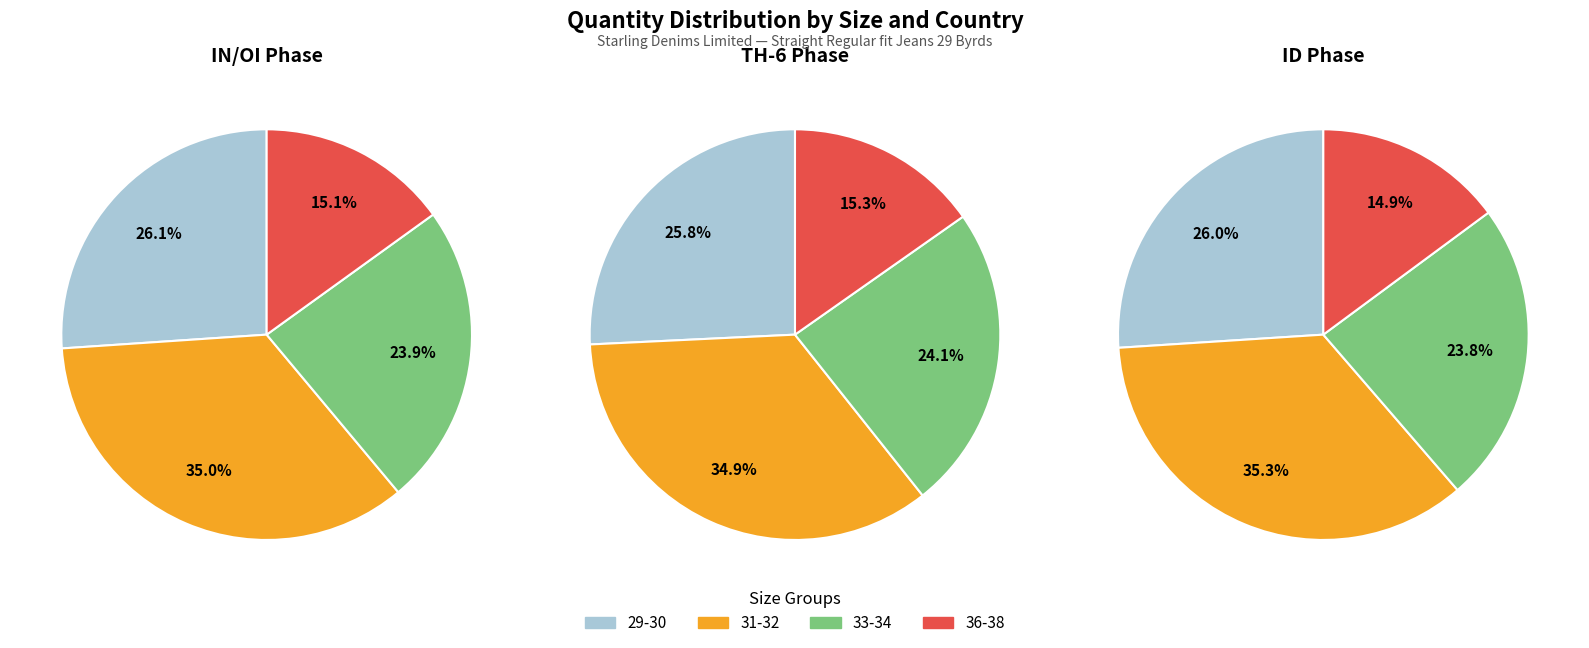

Is there any slice that represents more than half of the pie?

No